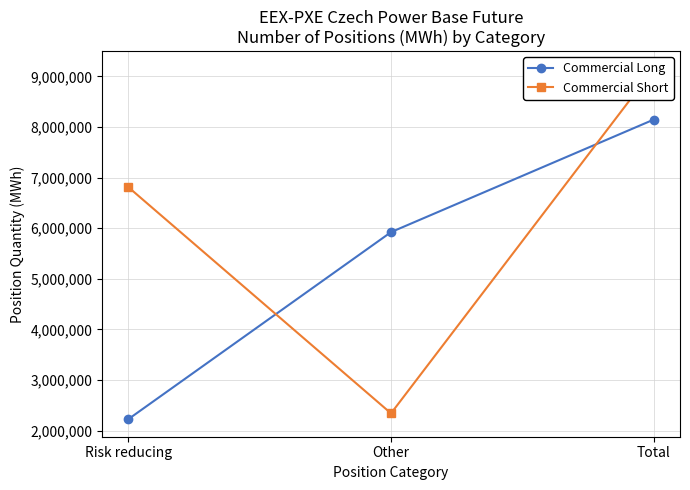

What is the label of the 2nd point from the right?

Other